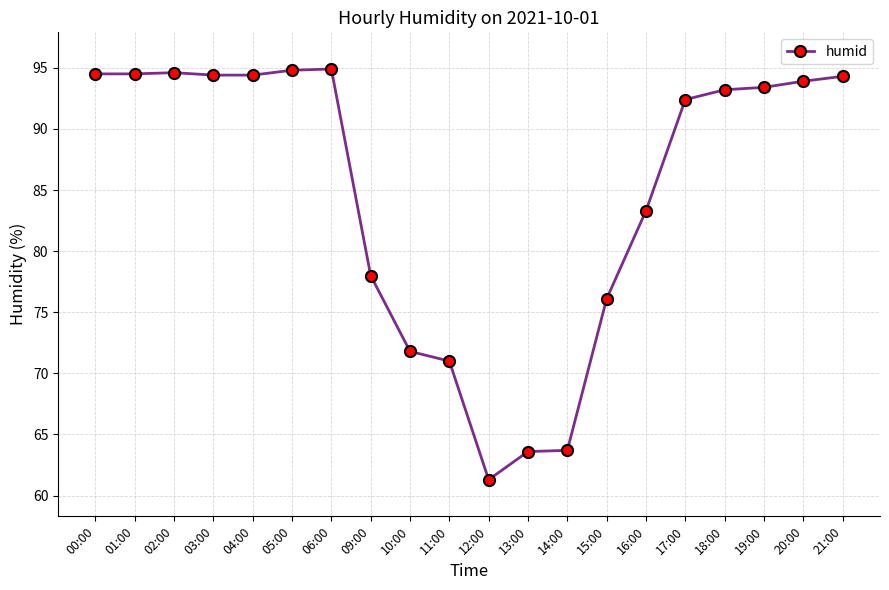

The chart shows a value of 22.0 at 15:00. True or false?

False